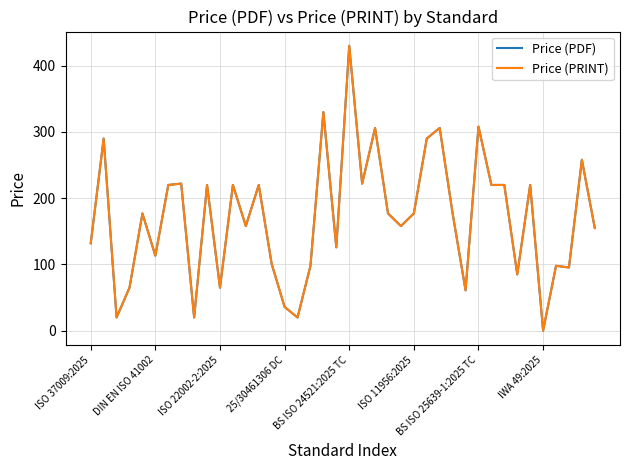

What is the sum of all Price (PDF) values?

6816.4